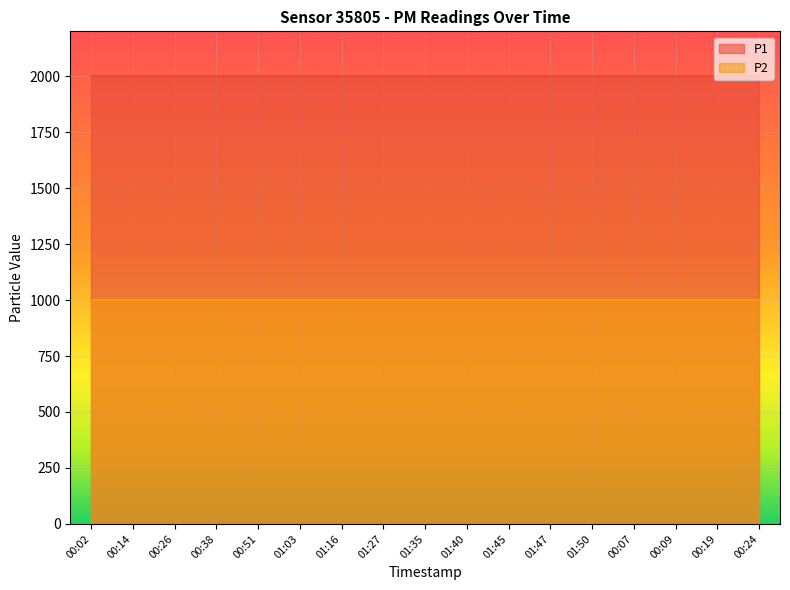

At which label is P1 closest to 1999?

00:02